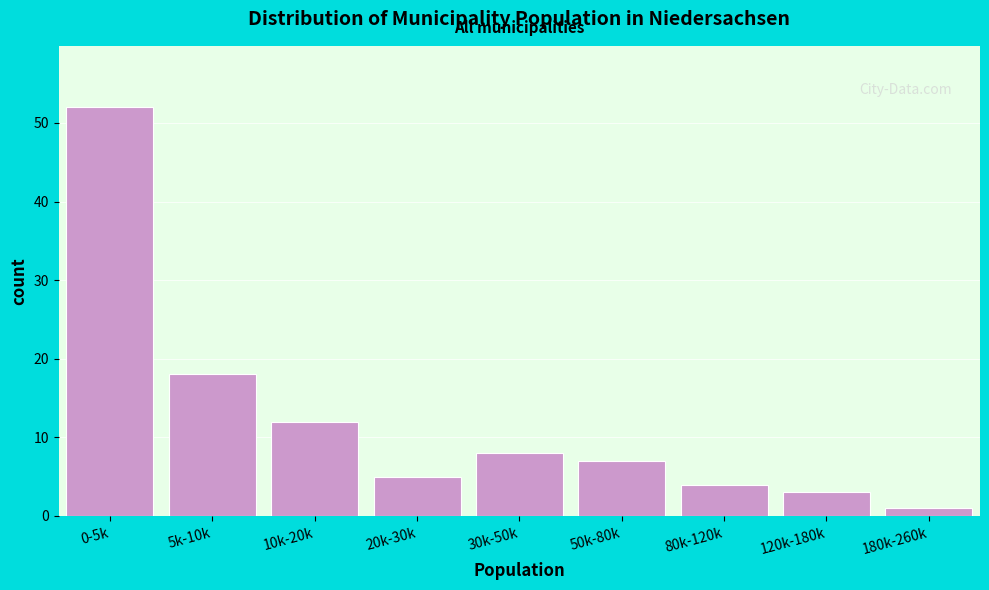

Reading left to right, what are all the values shown in this chart?

52	18	12	5	8	7	4	3	1